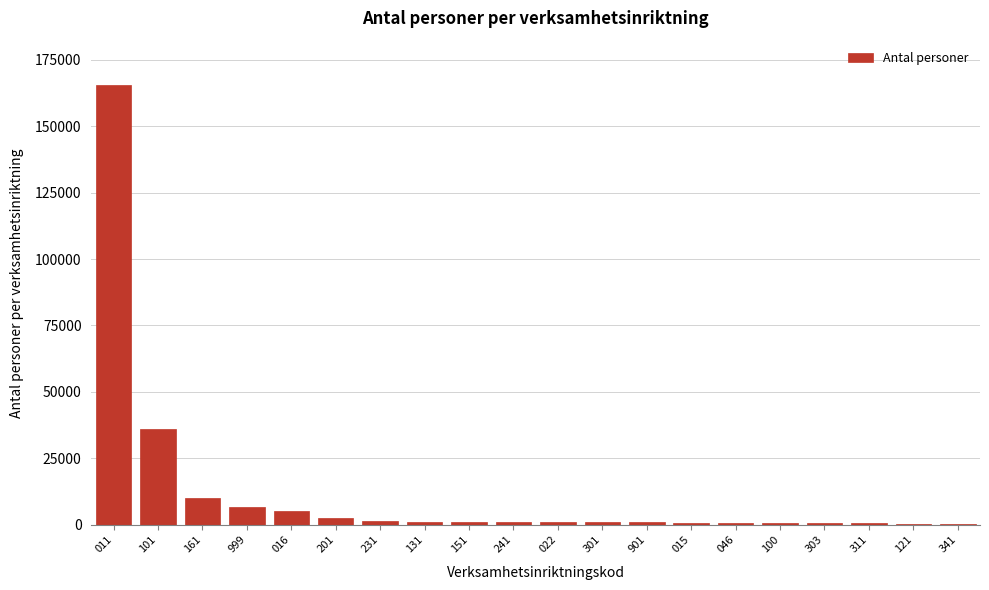

What is the greatest value displayed?

165600